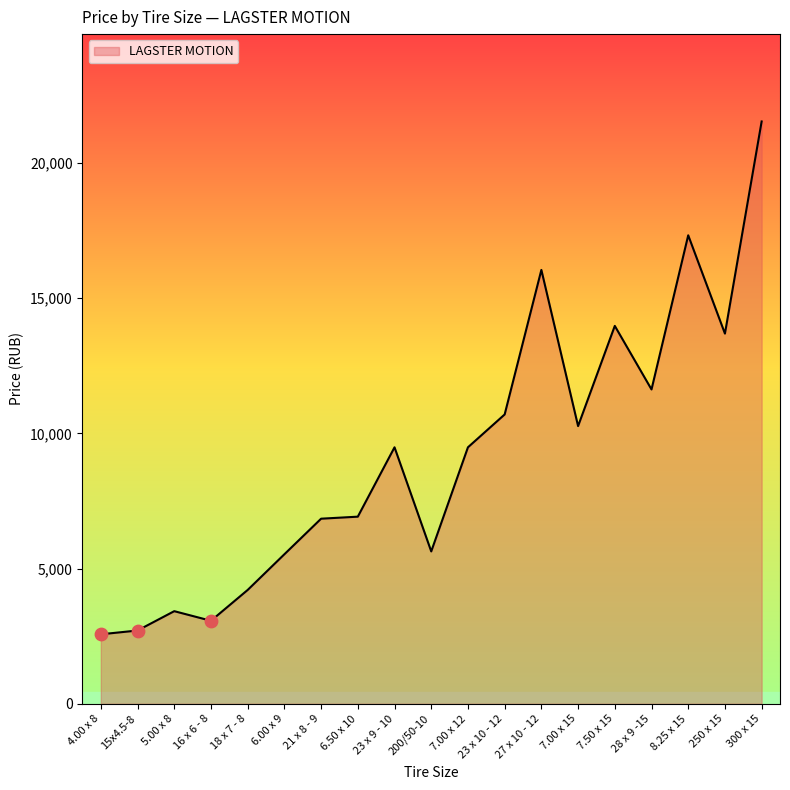

What is the change in value from 250 x 15 to 300 x 15?

+7845